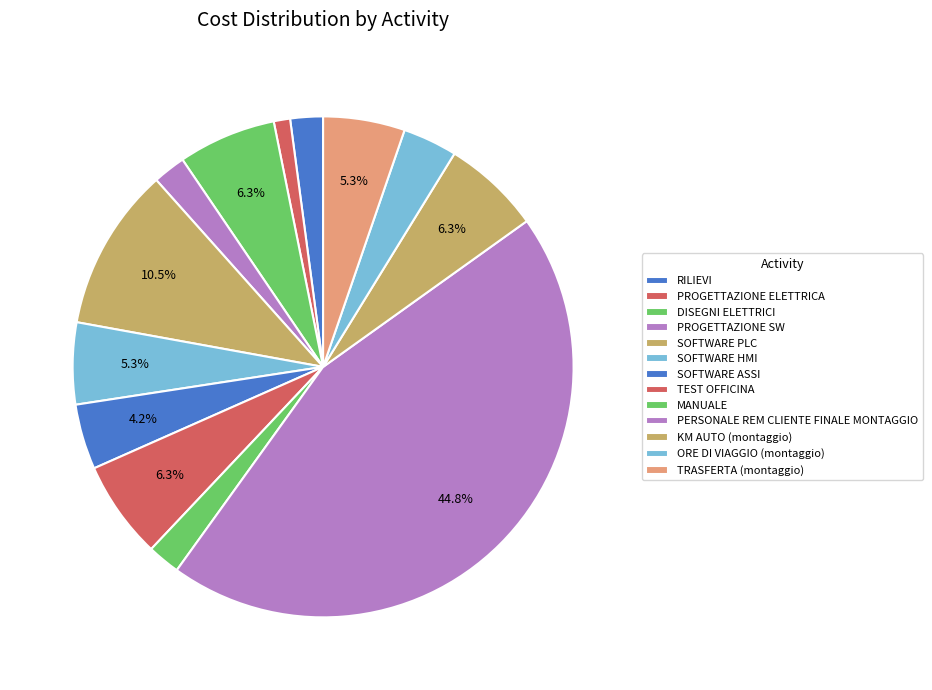

Which slice is the smallest?

PROGETTAZIONE ELETTRICA